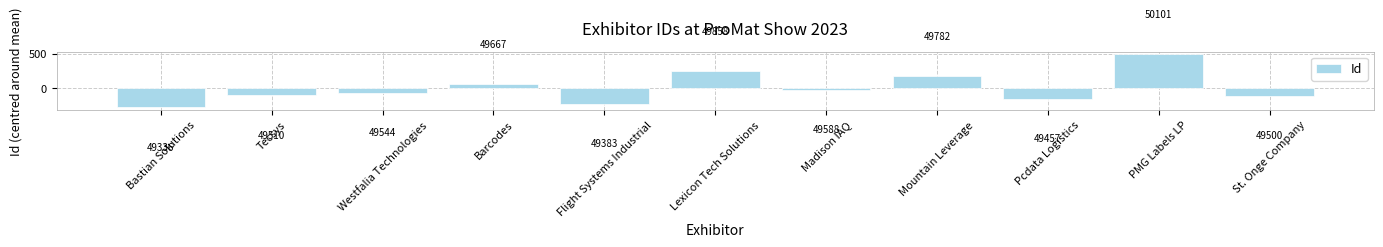

Between St. Onge Company and Mountain Leverage, which is larger?

Mountain Leverage